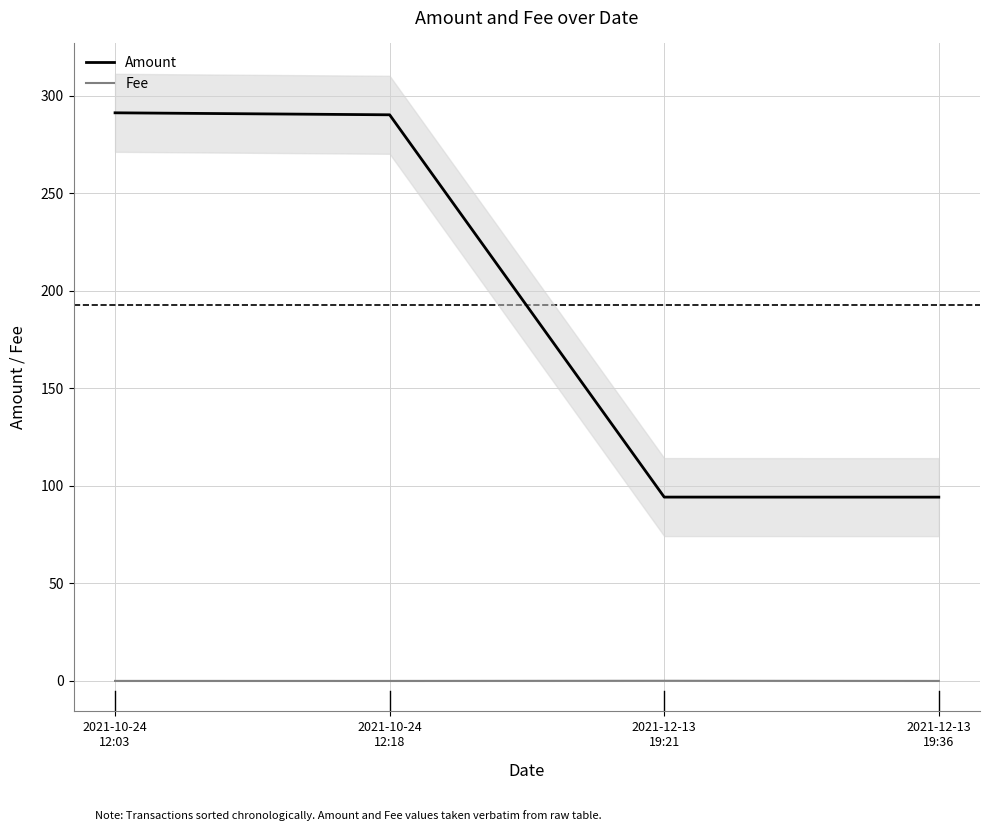

Reading left to right, list all the values displayed in this chart.

Amount: 2021-10-24
12:03=291.3	2021-10-24
12:18=290.3	2021-12-13
19:21=94.3	2021-12-13
19:36=94.3
Fee: 2021-10-24
12:03=0.0	2021-10-24
12:18=0.0	2021-12-13
19:21=0.1	2021-12-13
19:36=0.0